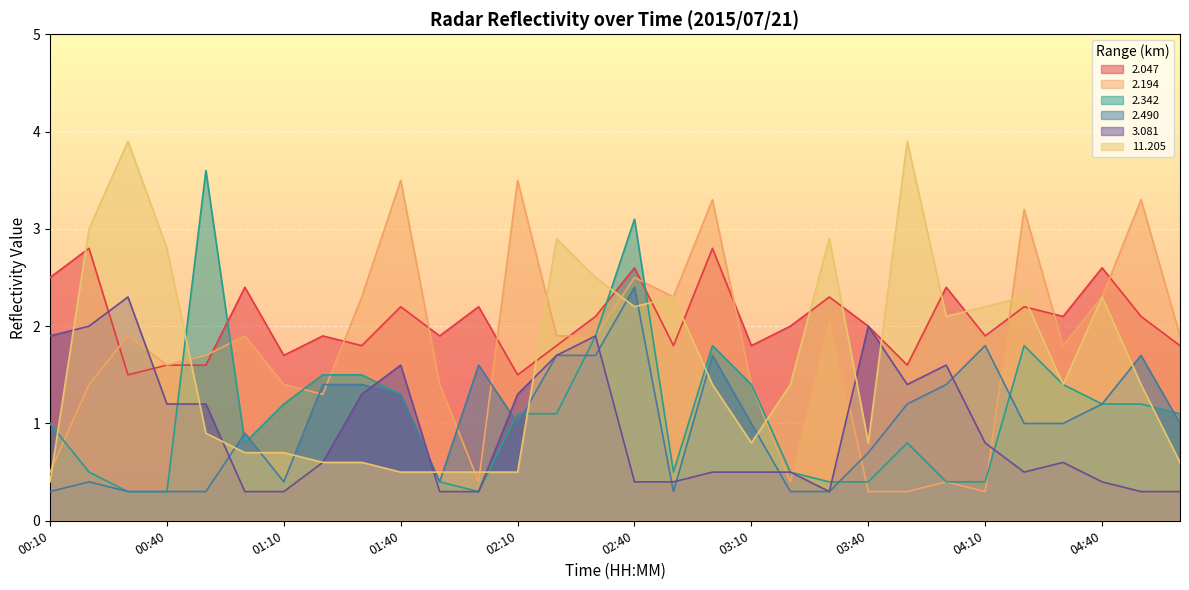

Does the chart display data point markers on the line(s)?

No